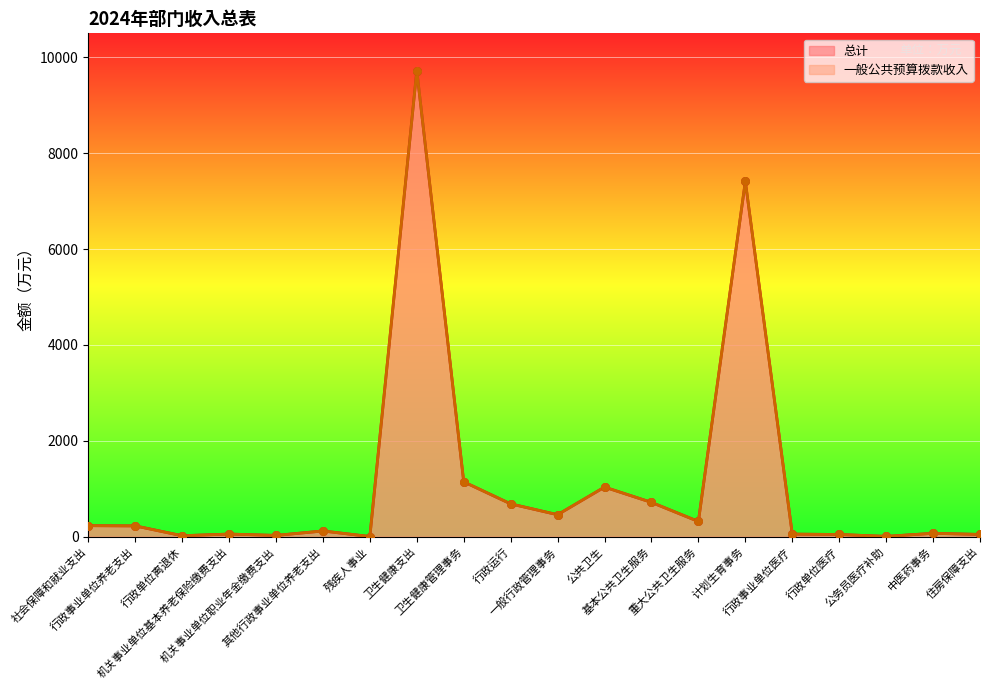

Which series has the largest total across all categories?

总计